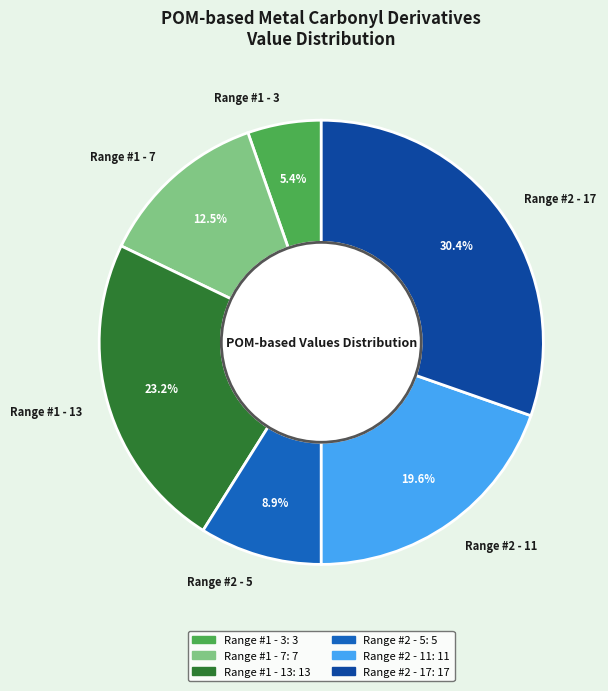

What is the total percentage of Range #1 - 3 and Range #2 - 11?

25.0%